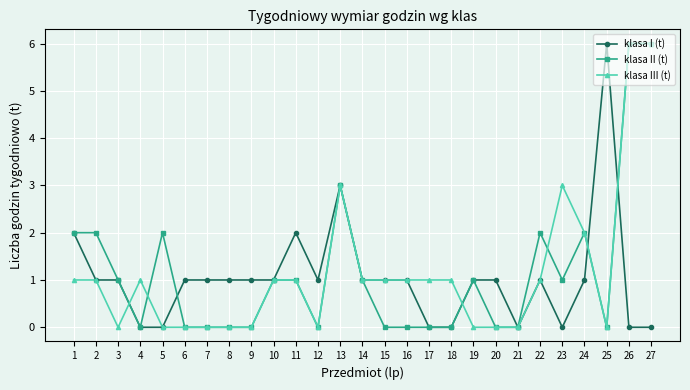

Reading left to right, list all the values displayed in this chart.

klasa I (t): 2	1	1	0	0	1	1	1	1	1	2	1	3	1	1	1	0	0	1	1	0	1	0	1	6	0	0
klasa II (t): 2	2	1	0	2	0	0	0	0	1	1	0	3	1	0	0	0	0	1	0	0	2	1	2	0	6	6
klasa III (t): 1	1	0	1	0	0	0	0	0	1	1	0	3	1	1	1	1	1	0	0	0	1	3	2	0	6	6